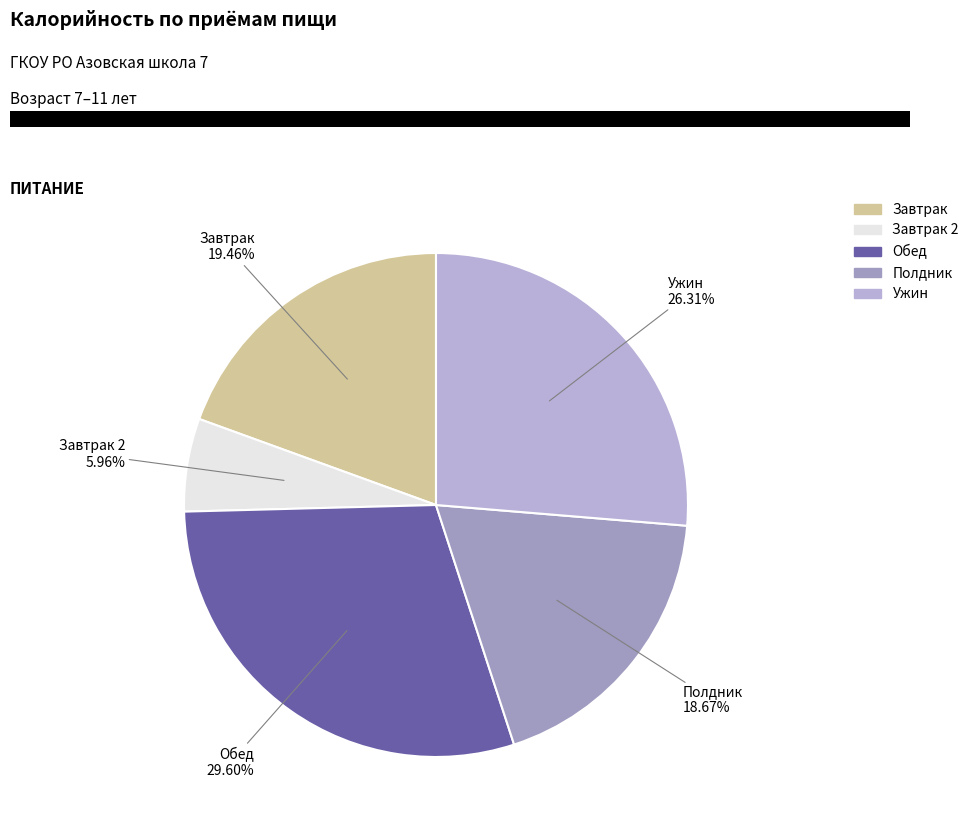

To the nearest percent, what percentage of the pie is Полдник?

19%